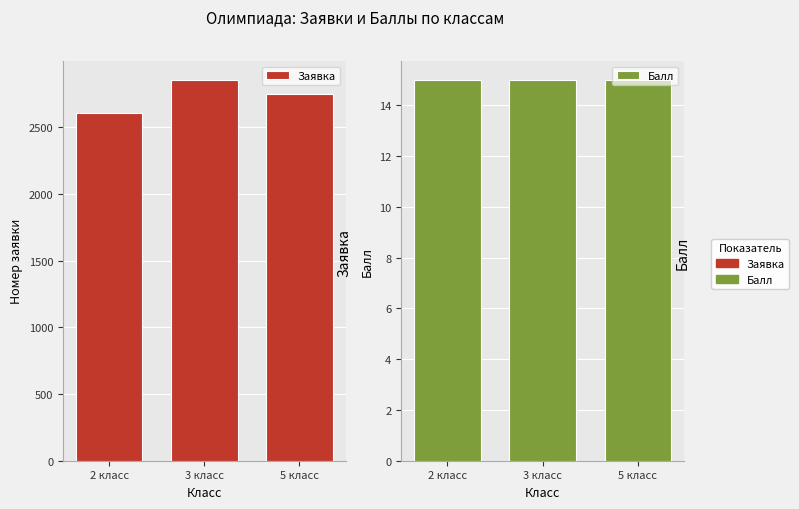

What is the spread (max minus min) of values at 5 класс?

2732.5